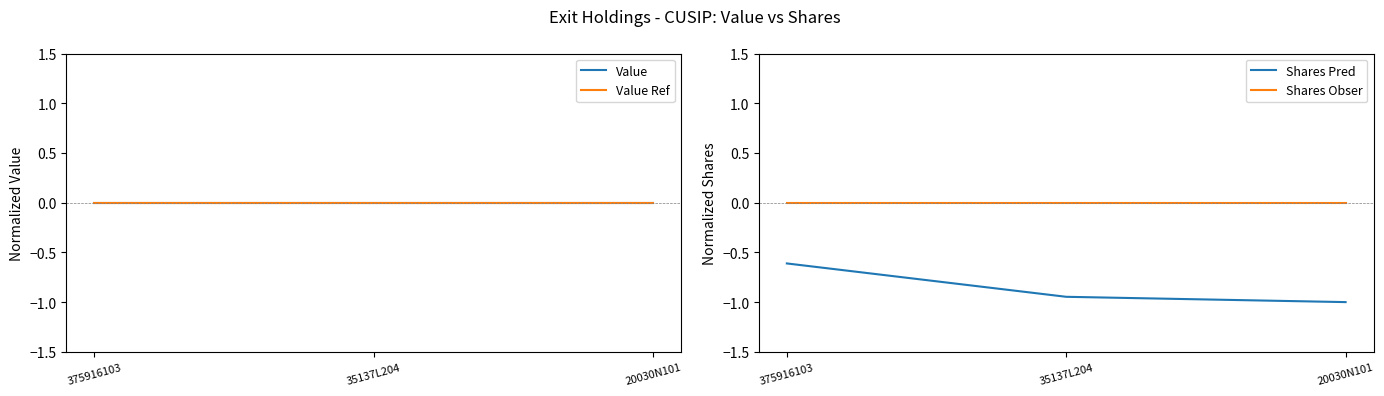

Reading right to left, transcribe all the data shown in this chart.

Value: 0.0	0.0	0.0
Value Ref: 0.0	0.0	0.0
Shares Pred: -1.0	-0.9	-0.6
Shares Obser: 0.0	0.0	0.0